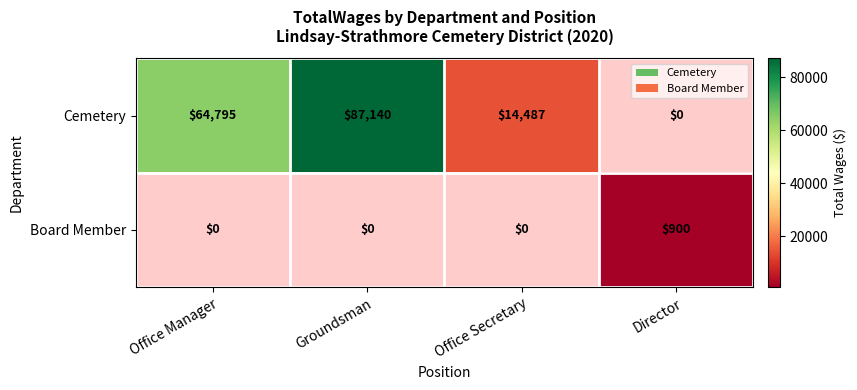

At which label does Board Member reach its minimum?

Office Manager